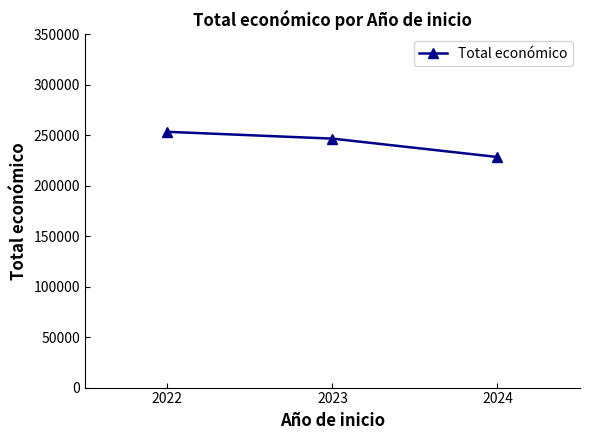

What is the maximum value shown in the chart?

253495.0